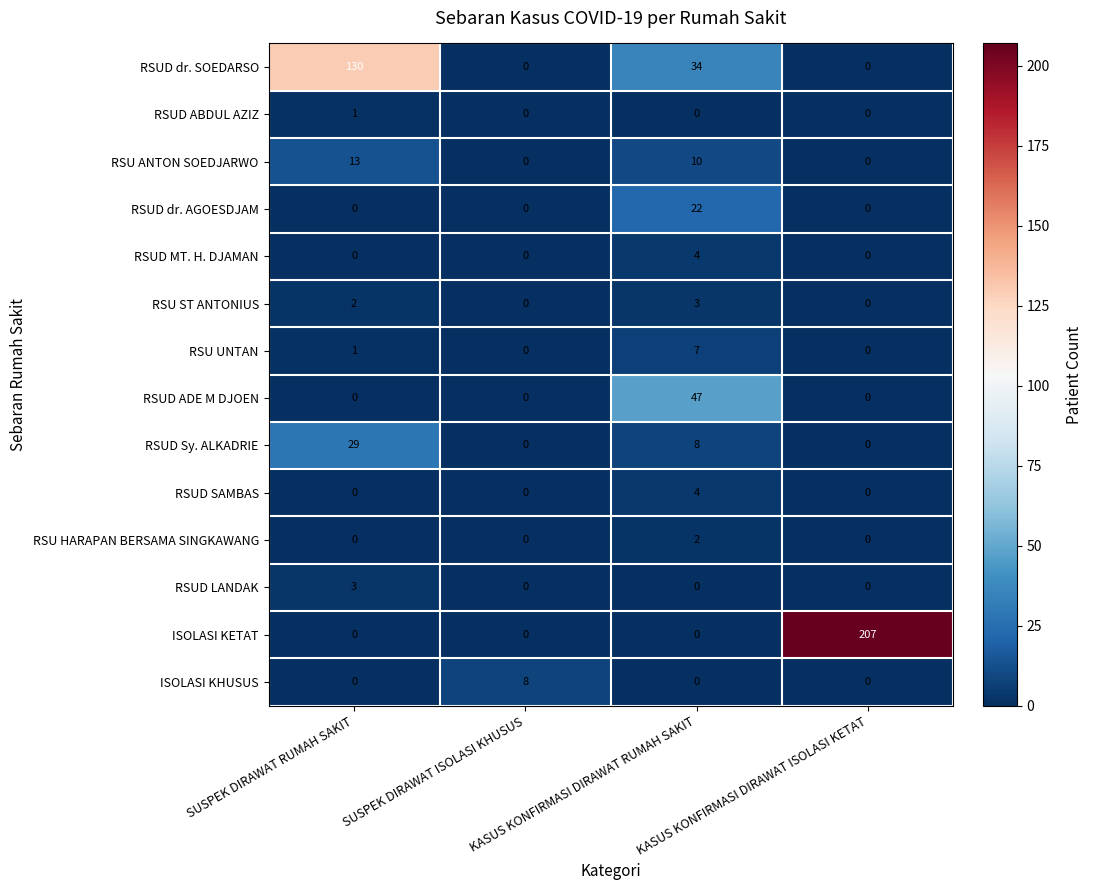

At how many categories does at least one series exceed 35?

3